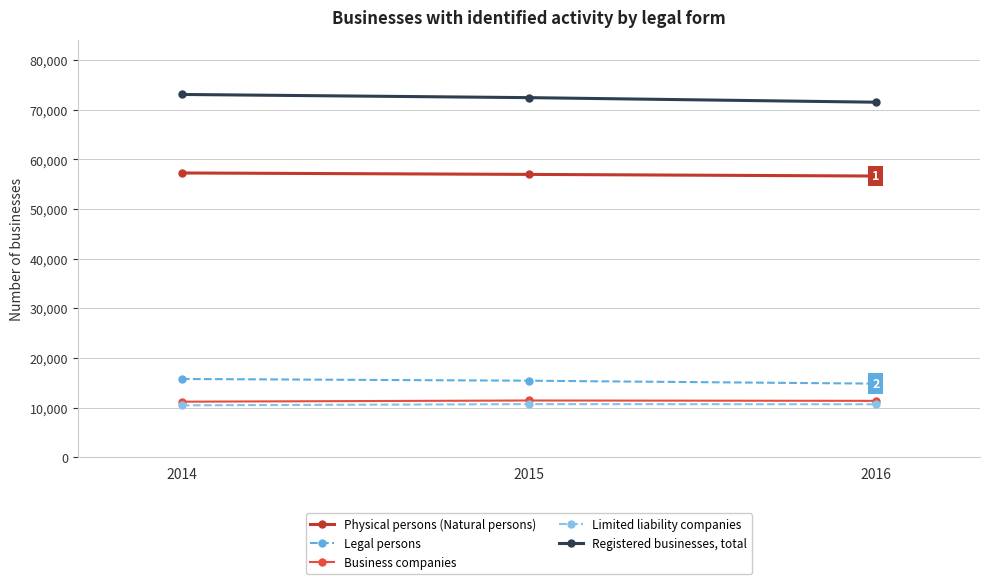

What is the greatest value displayed?

73096